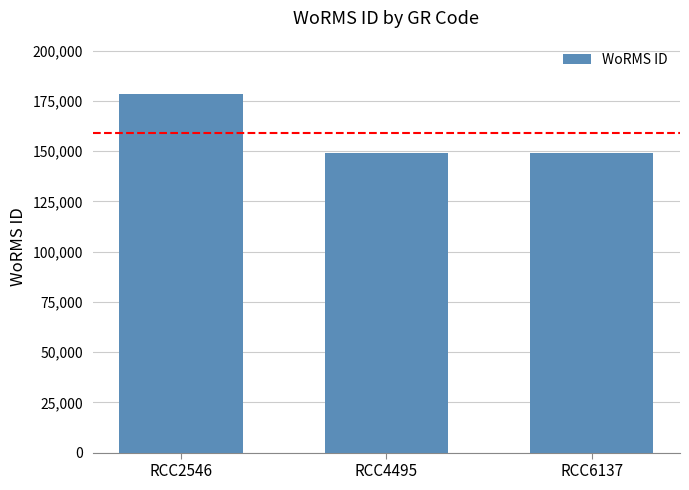

Are the bars grouped side by side (vs. stacked)?

No